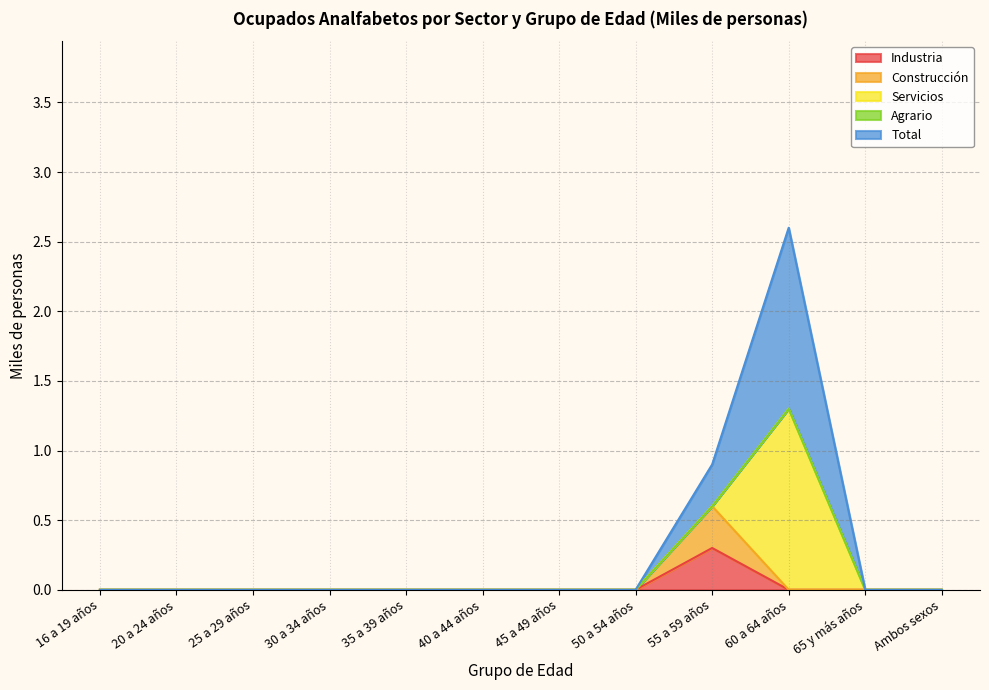

Does the chart display data point markers on the line(s)?

No